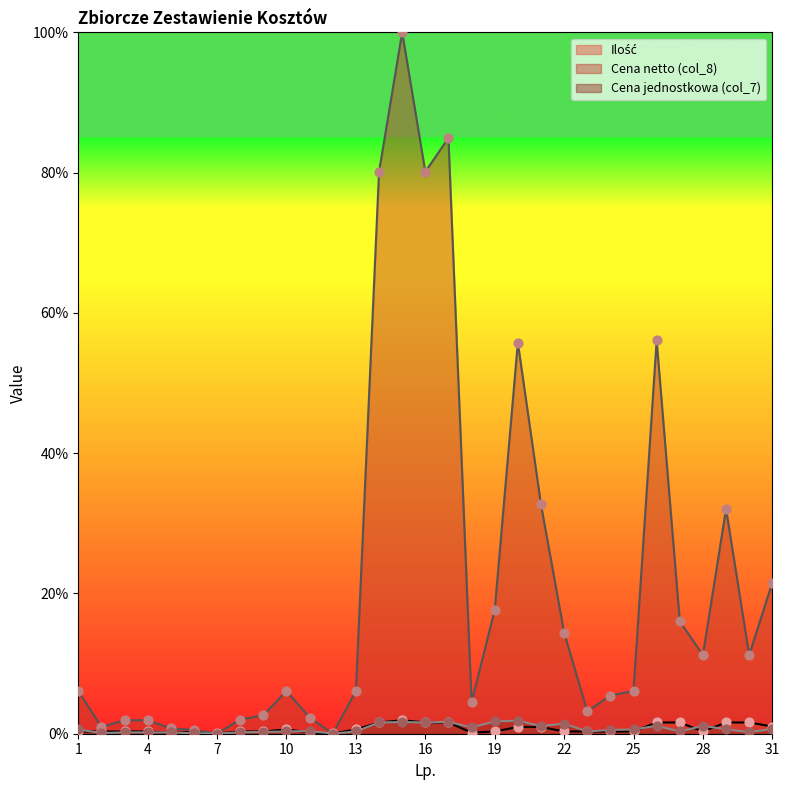

At which category is the sum across all series the highest?

15